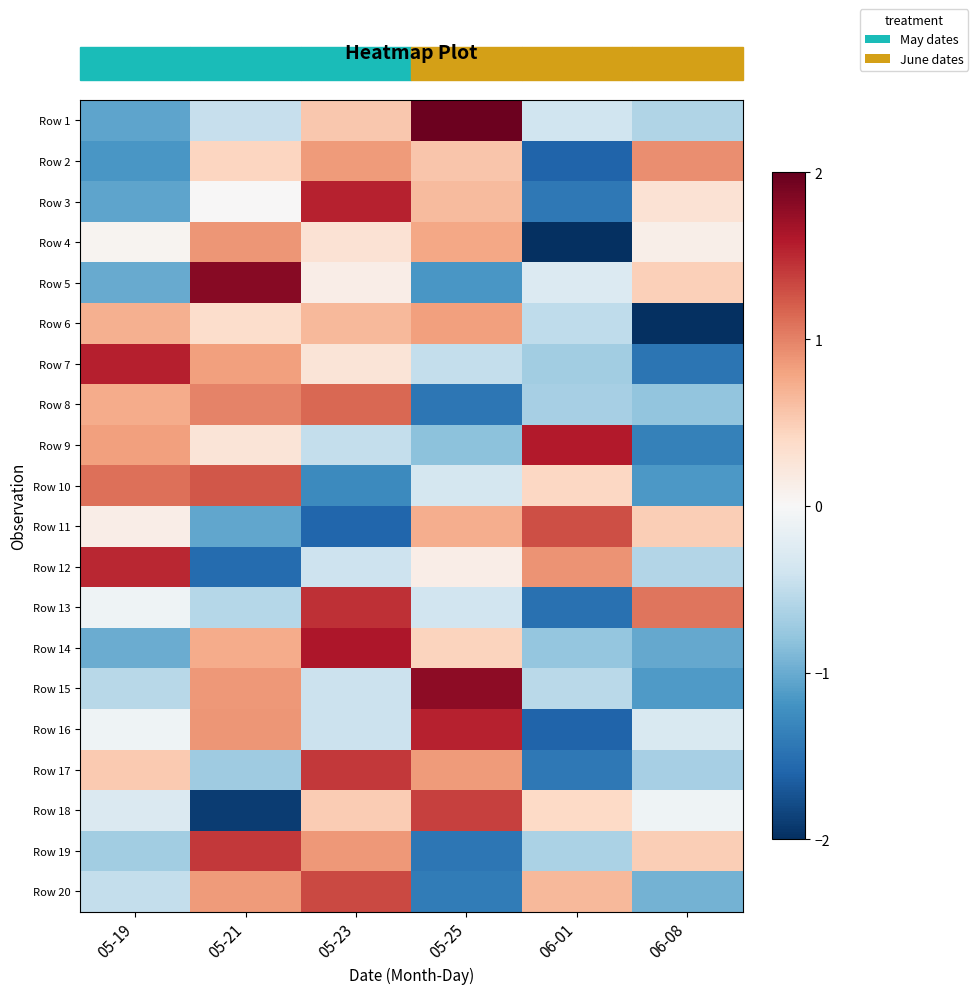

Count the number of data series in this chart.

20